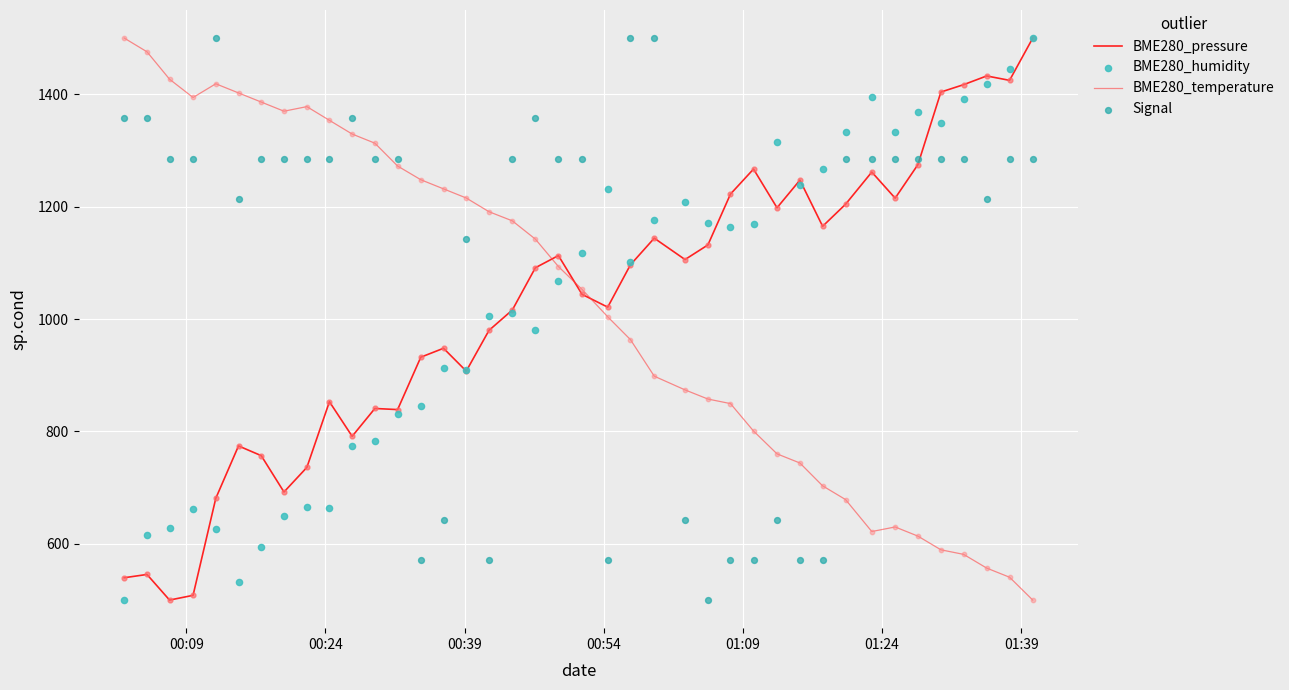

What are all the series names shown in the legend?

BME280_pressure, BME280_temperature, BME280_humidity, Signal